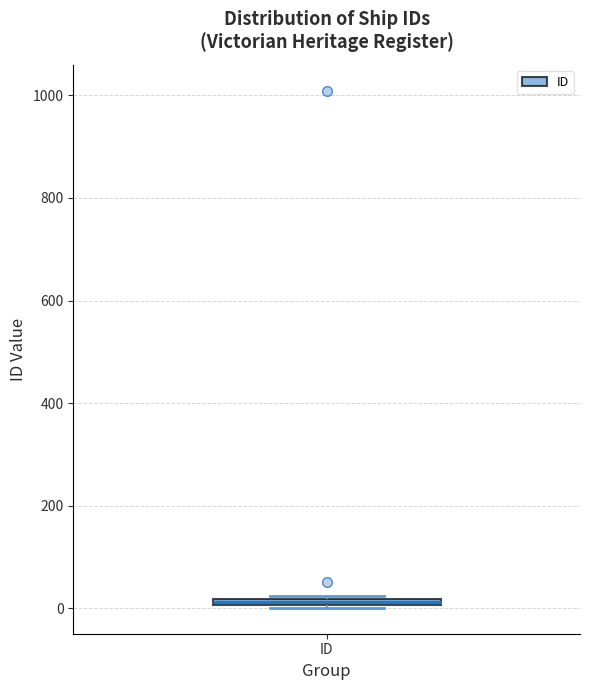

Where is the lower edge of the box for ID on the y-axis? The values are not printed on the chart, so give them approximately, as read against the axis.

0